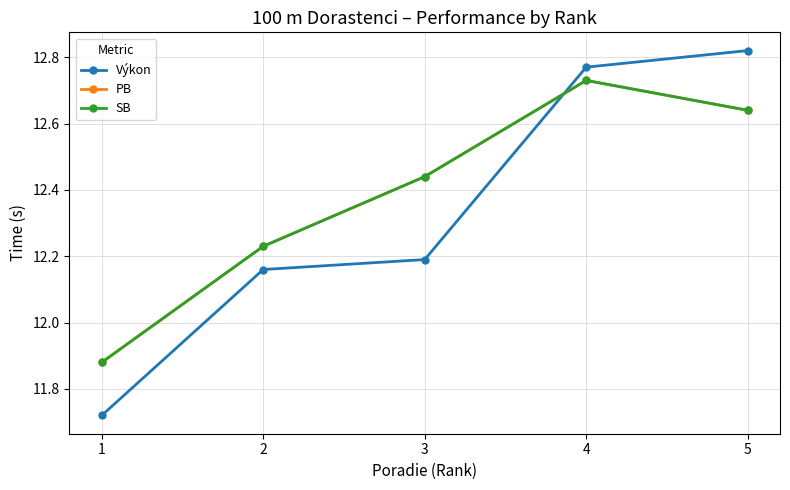

Does the chart have visible grid lines?

Yes